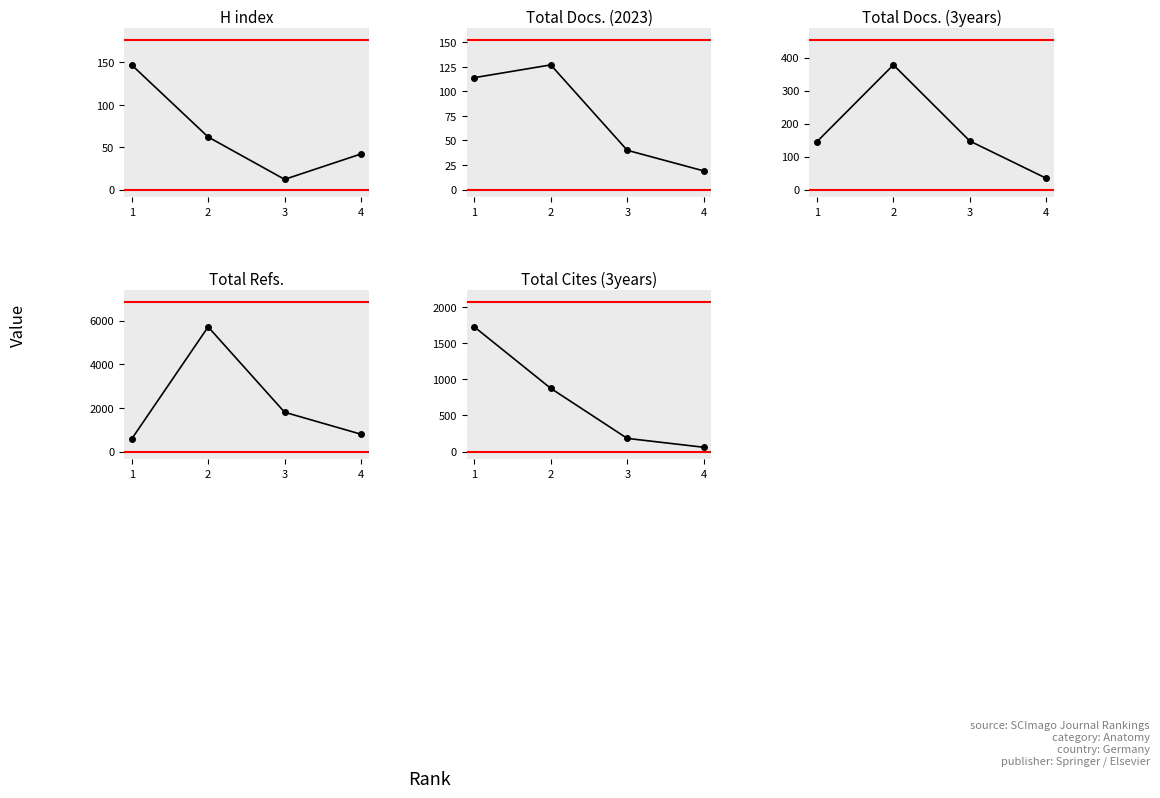

At which category does the chart reach its peak across all series?

2